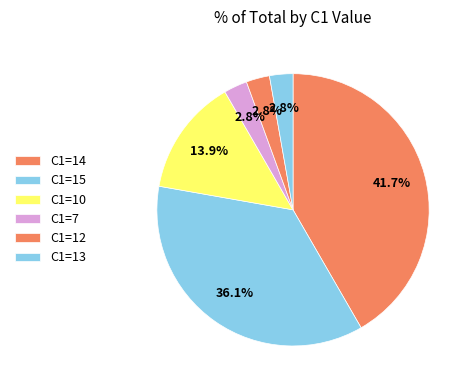

Is there a majority slice in this chart?

No